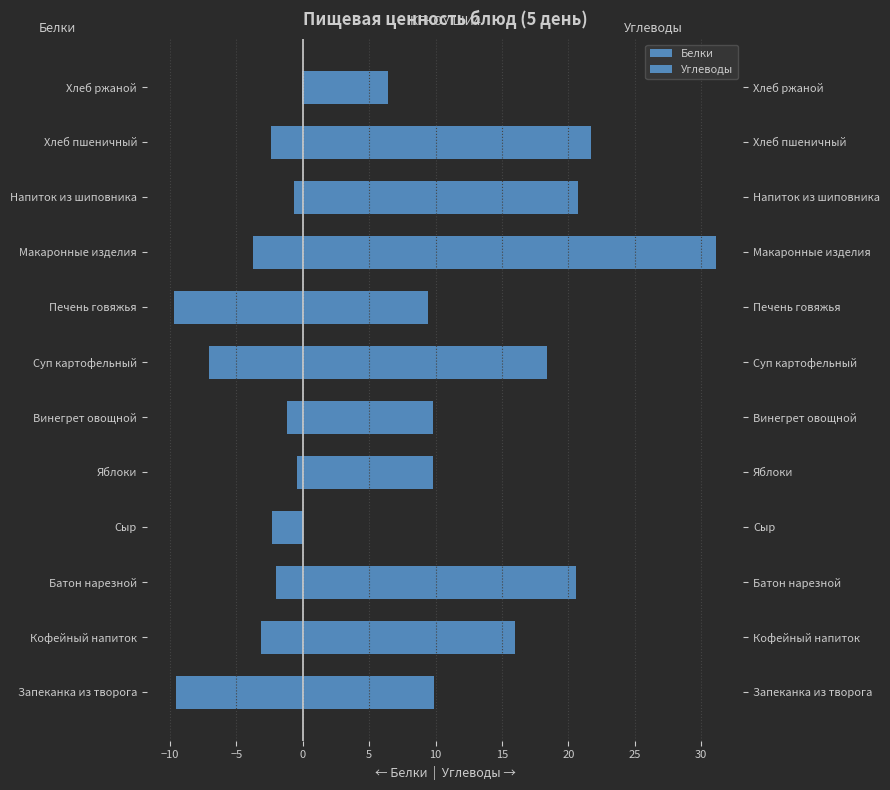

At Хлеб ржаной, list the series in order from largest to smallest.

Углеводы, Белки